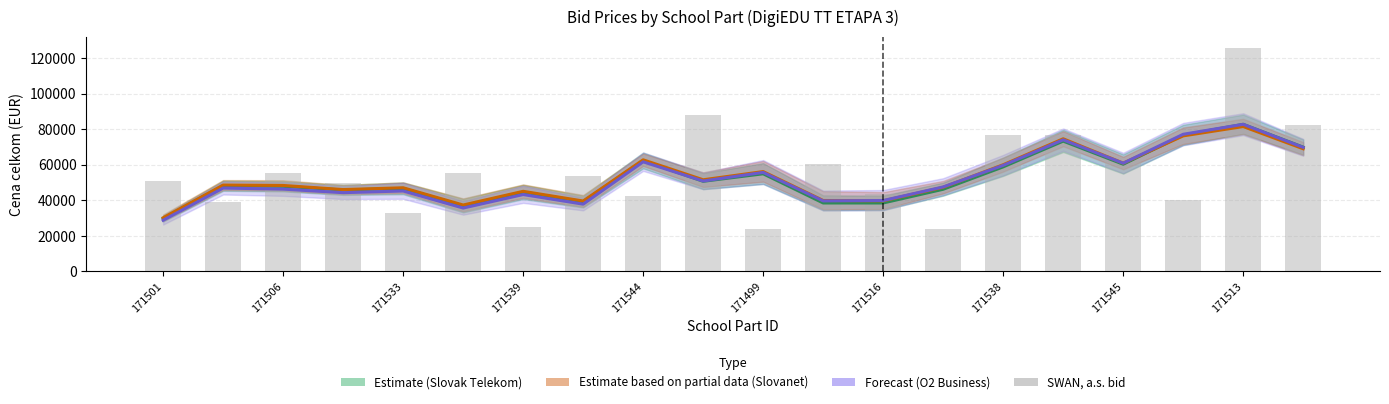

The Forecast (O2 Business) series shows 82801.3 at 171513. True or false?

True